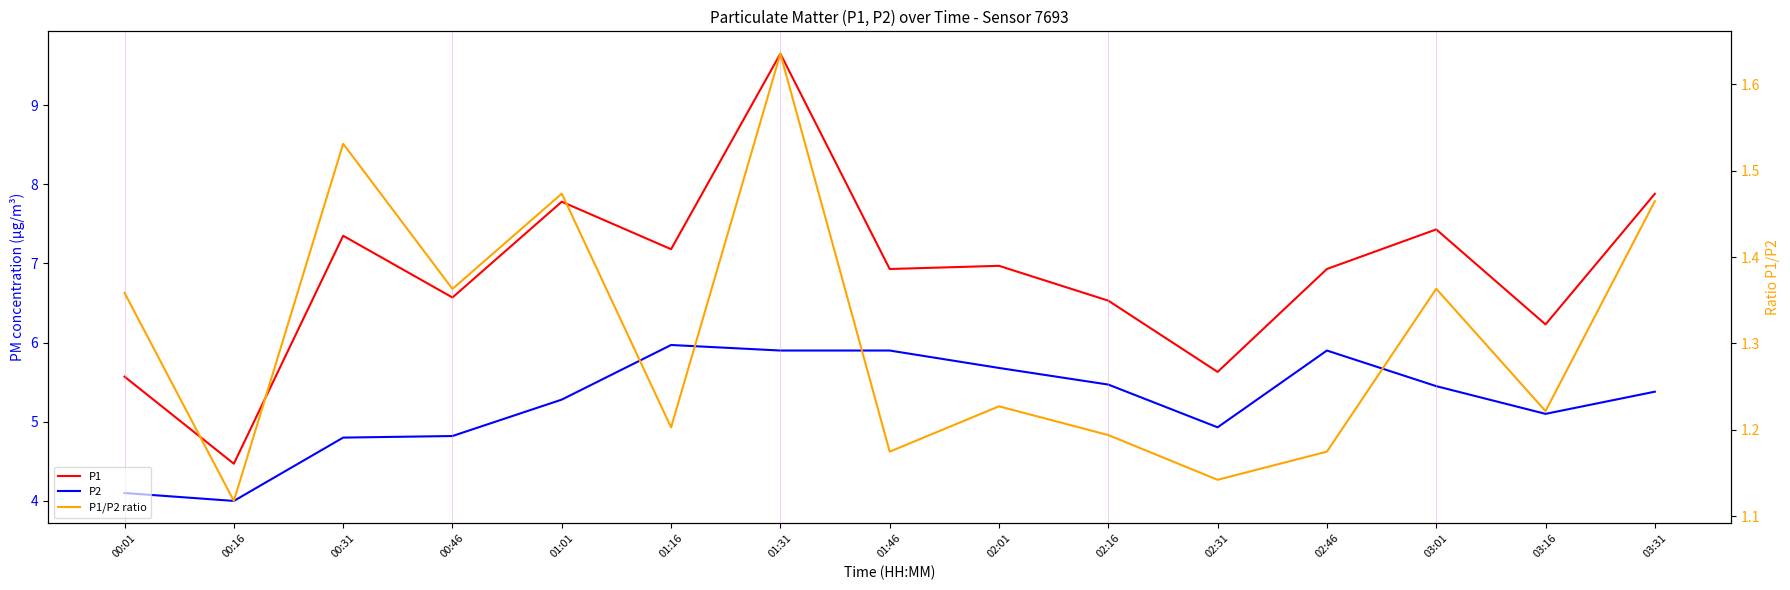

True or false: P2 and P1 intersect in this chart.

False